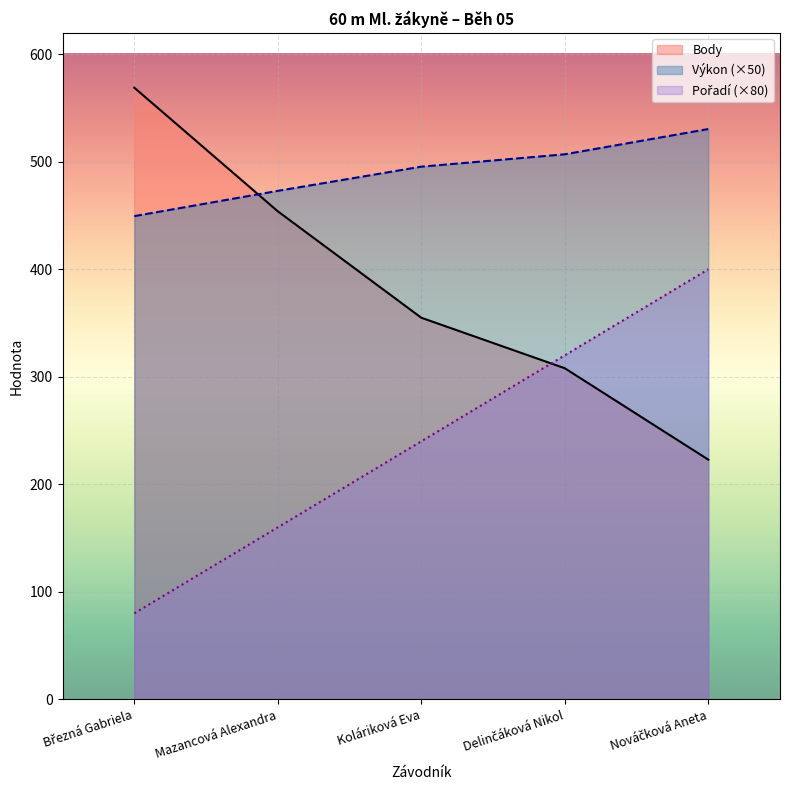

Reading left to right, what are all the values shown in this chart?

Pořadí: 80.0	160.0	240.0	320.0	400.0
Výkon: 449.5	473.0	495.5	507.0	530.5
Body: 569.0	454.0	355.0	308.0	223.0